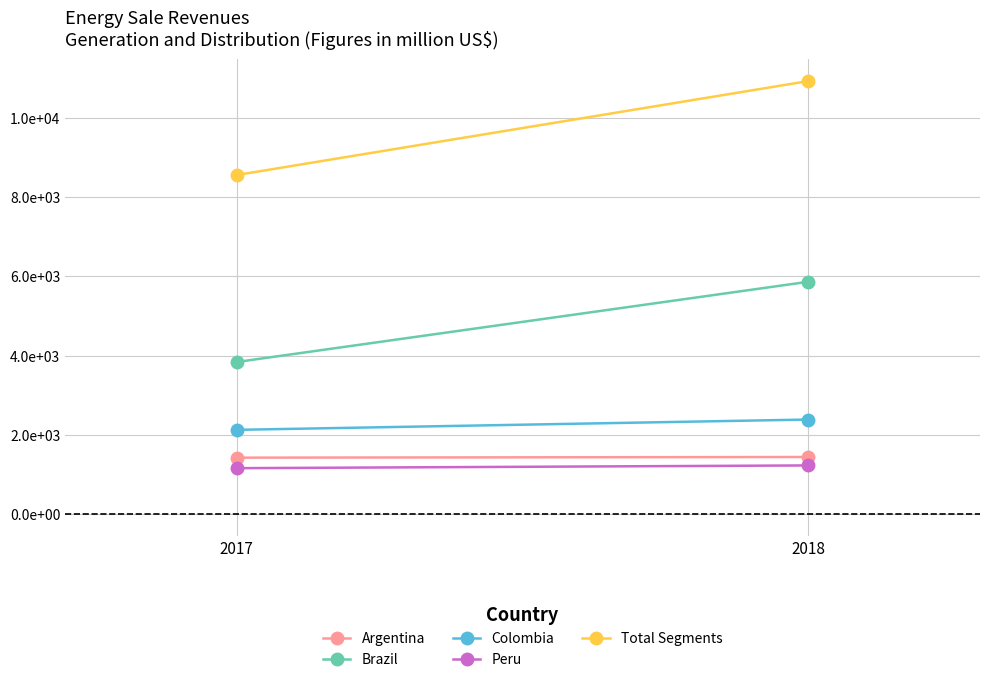

Between 2017 and 2018, which series saw the biggest shift?

Total Segments